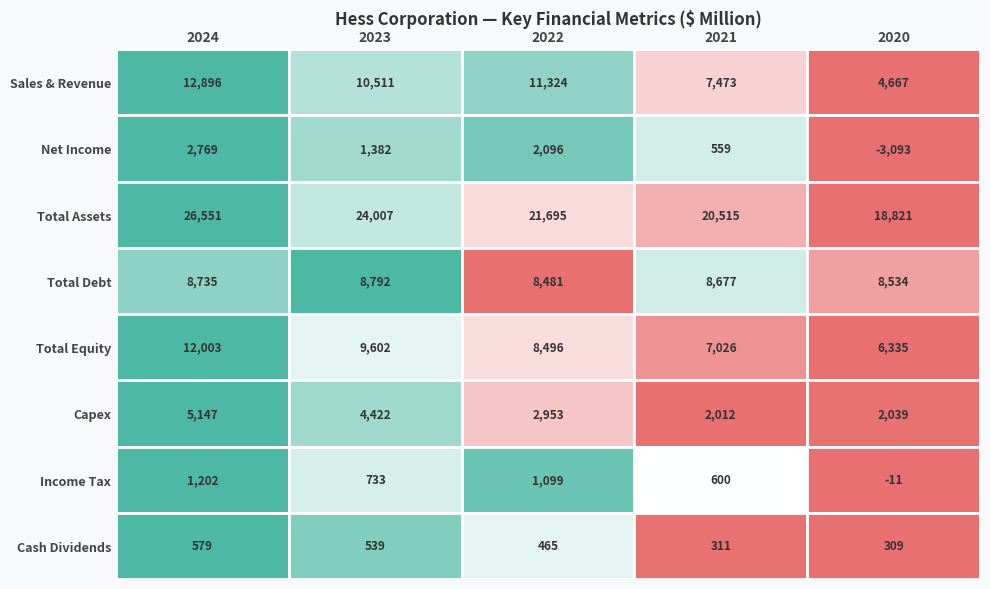

What is the approximate value of Capex at 3?

2012